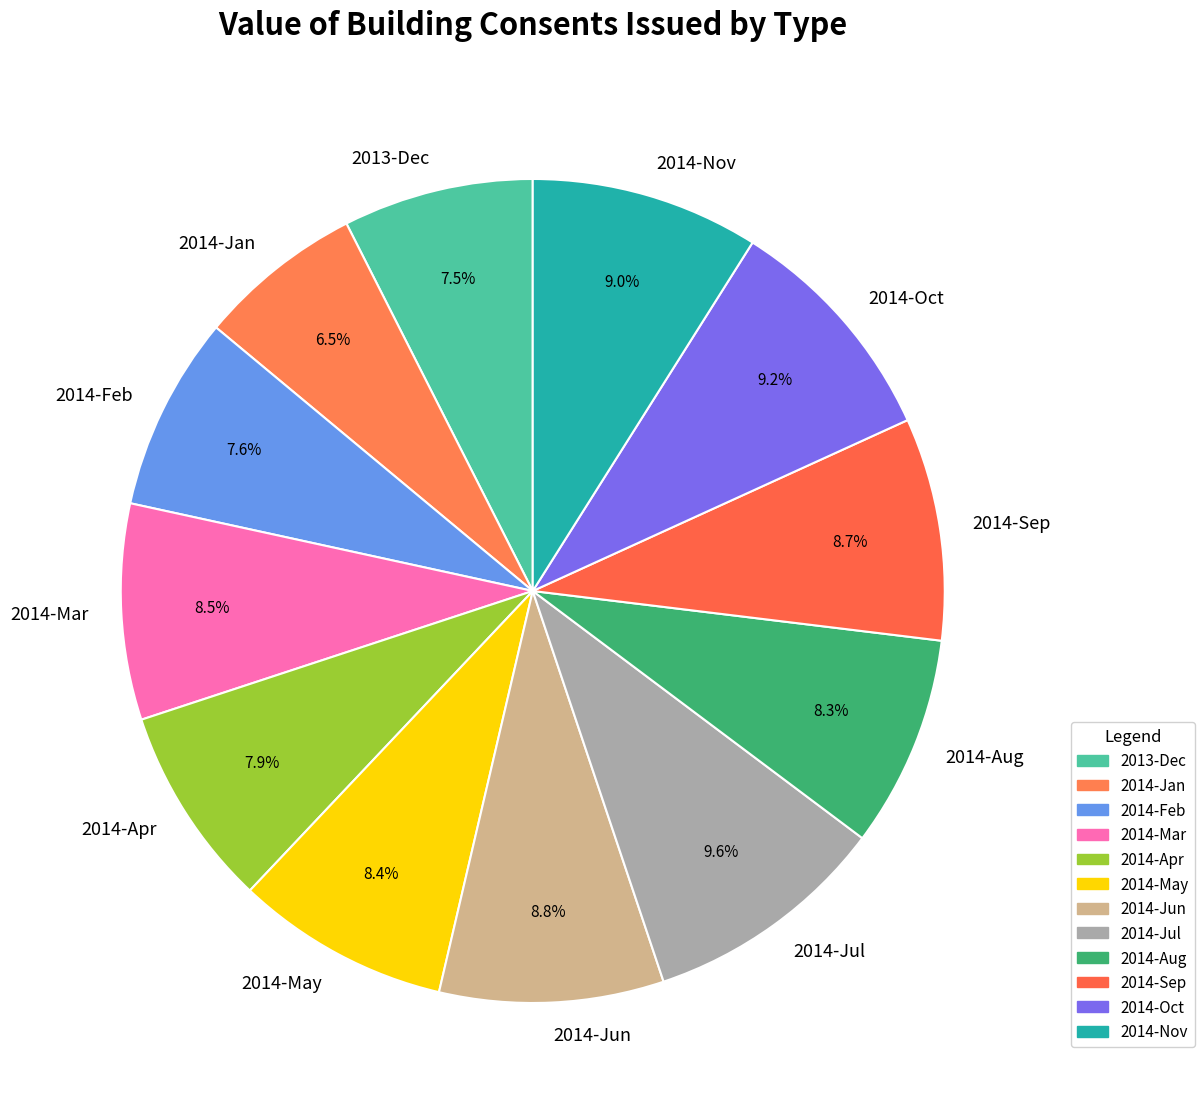

Does 2014-May account for over 50% of the chart?

No